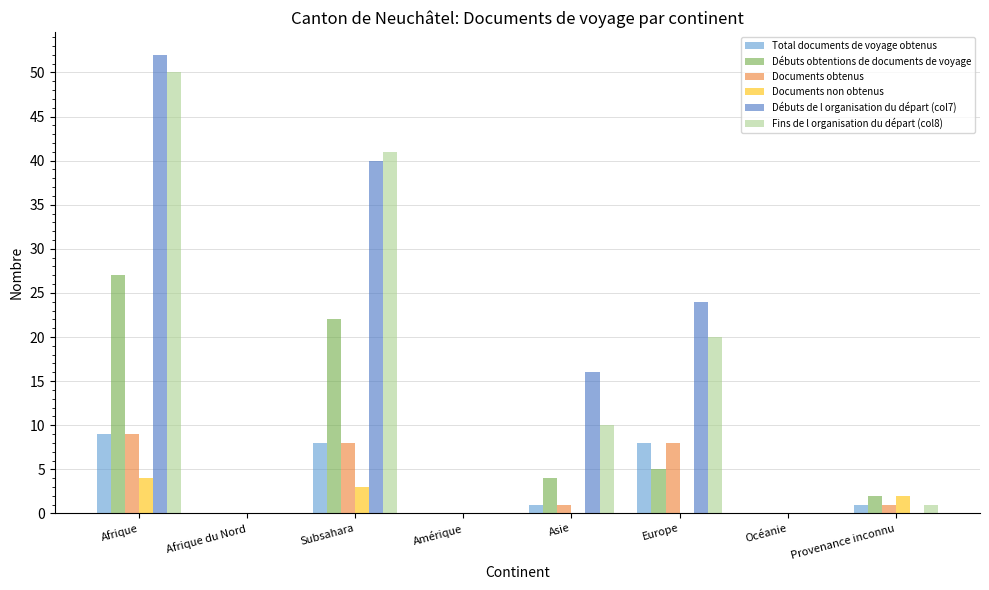

Which series has the widest spread of values?

Débuts de l organisation du départ (col7)